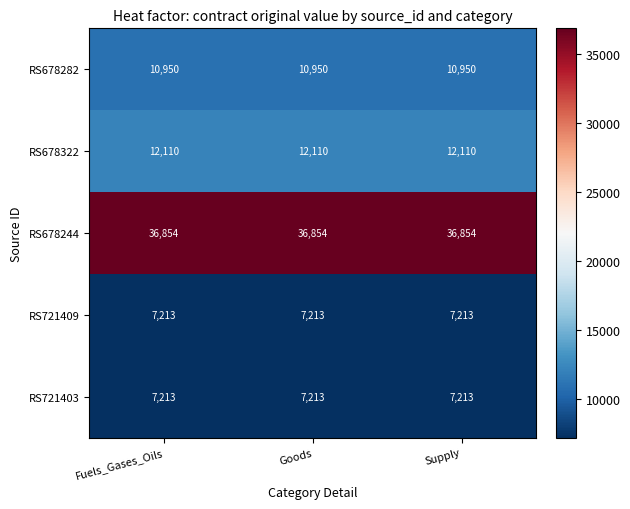

What is the total value across all series at Supply?

74340